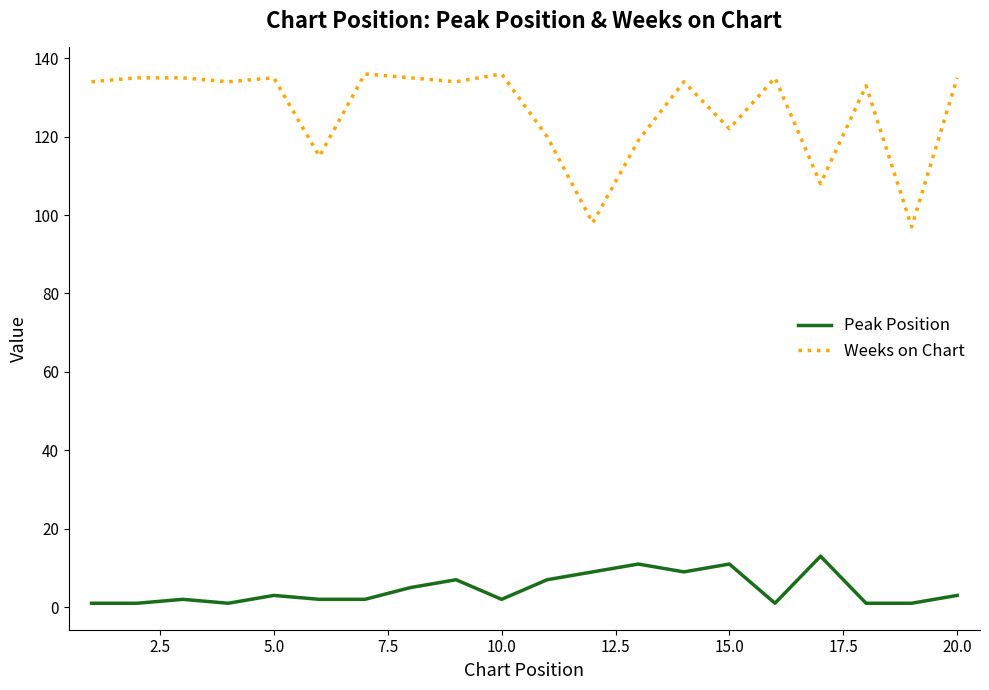

What is the difference between the maximum and minimum values in the Peak Position series?

12